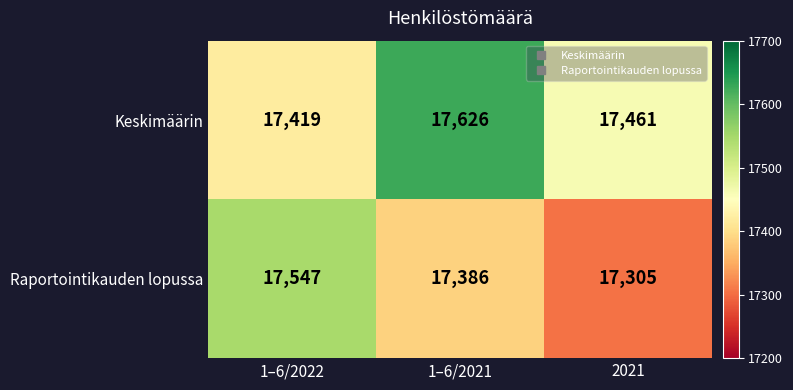

List the series in order of their overall mean, highest first.

Keskimäärin, Raportointikauden lopussa